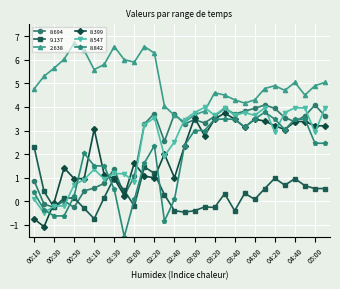

Which series has the largest total across all categories?

2.638